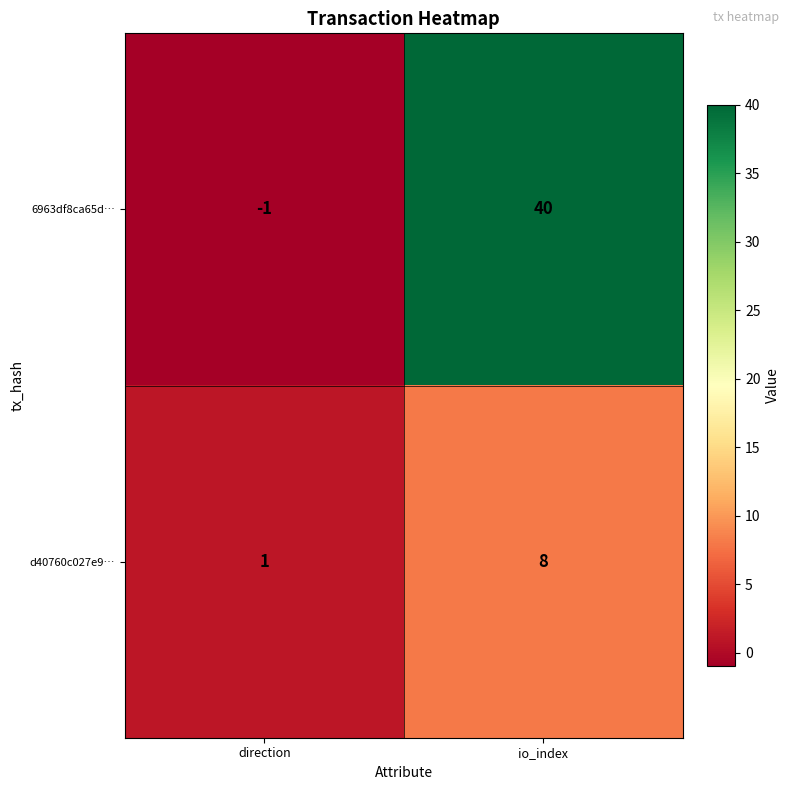

Reading right to left, extract all data points from this chart.

6963df8ca65d…: io_index=40	direction=-1
d40760c027e9…: io_index=8	direction=1